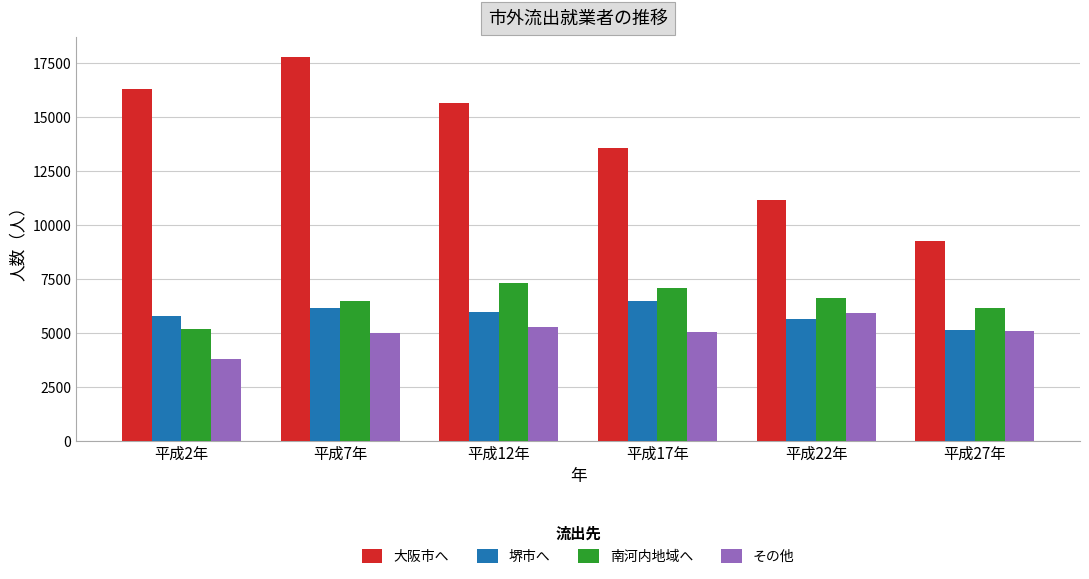

What are all the series names shown in the legend?

大阪市へ, 堺市へ, 南河内地域へ, その他